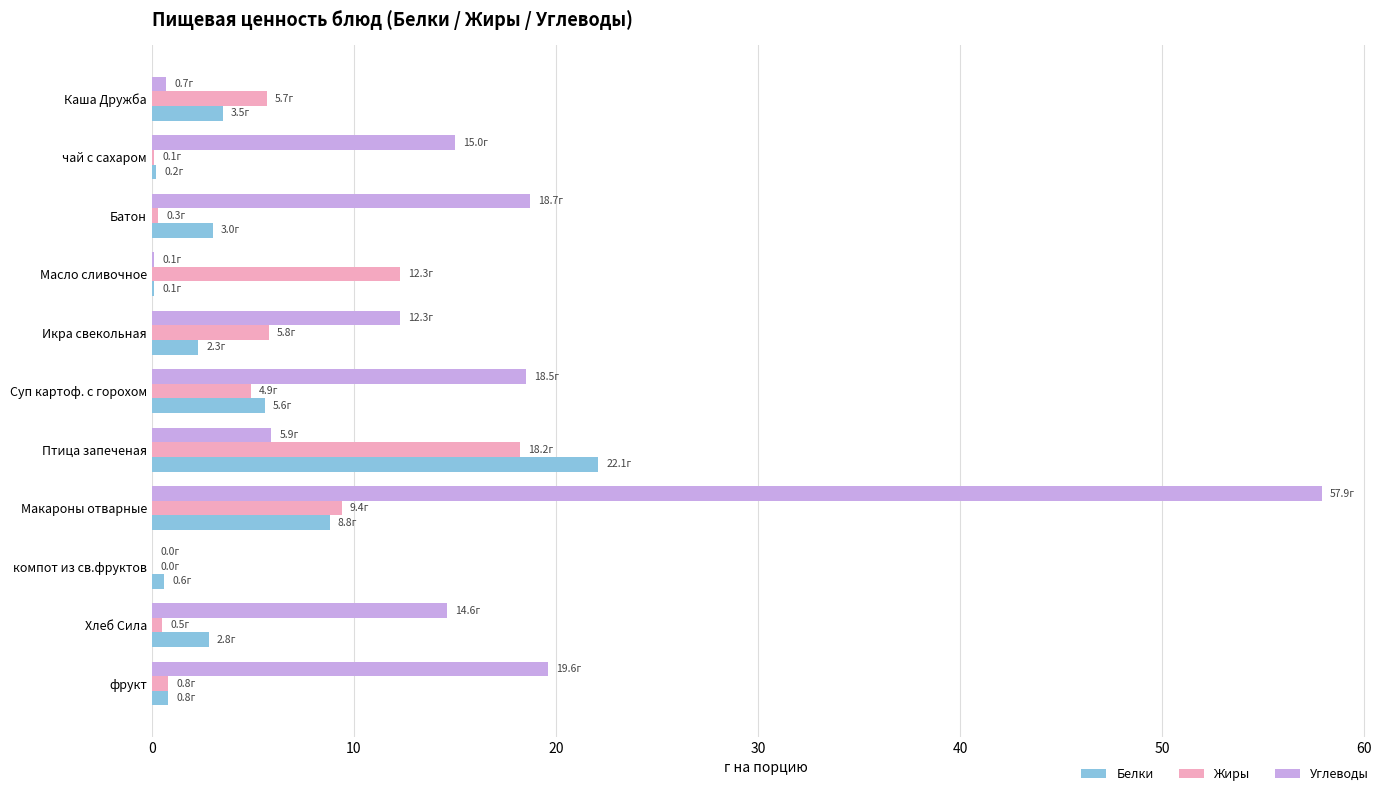

What are all the series names shown in the legend?

Белки, Жиры, Углеводы